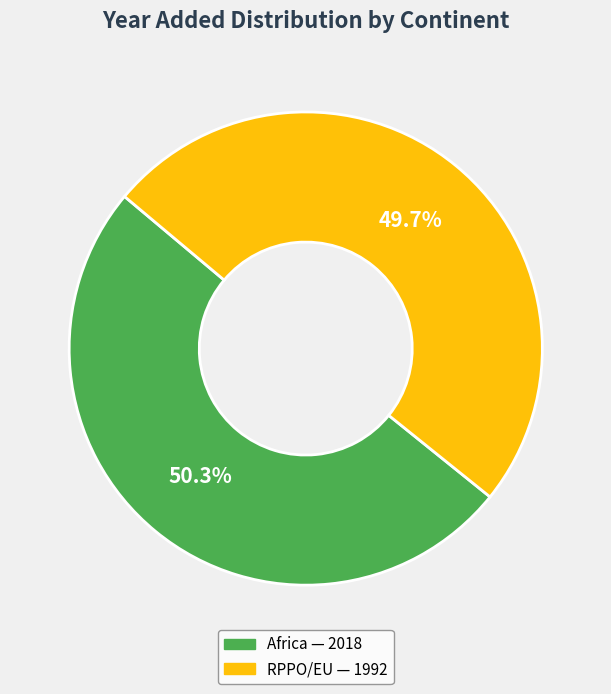

Rank the categories by value from lowest to highest.

RPPO/EU, Africa